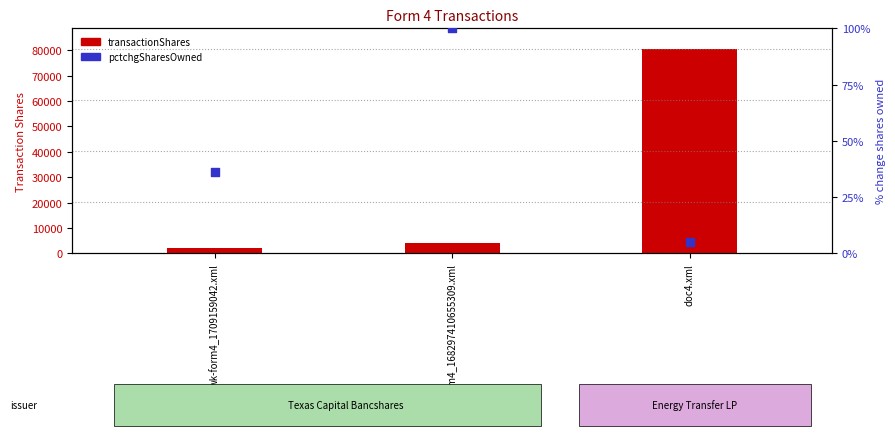

What is the total value across all series at wk-form4_1709159042.xml?

2036